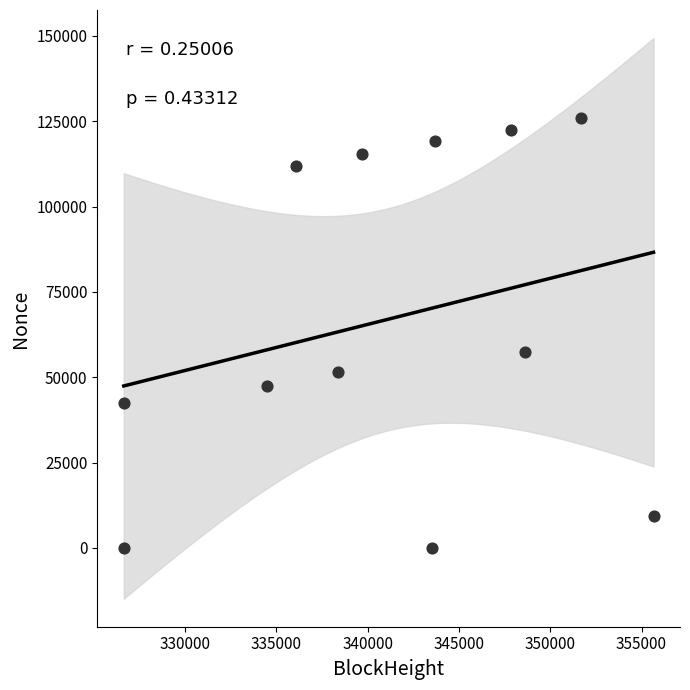

What is the range of Y values (max minus min)?

126029